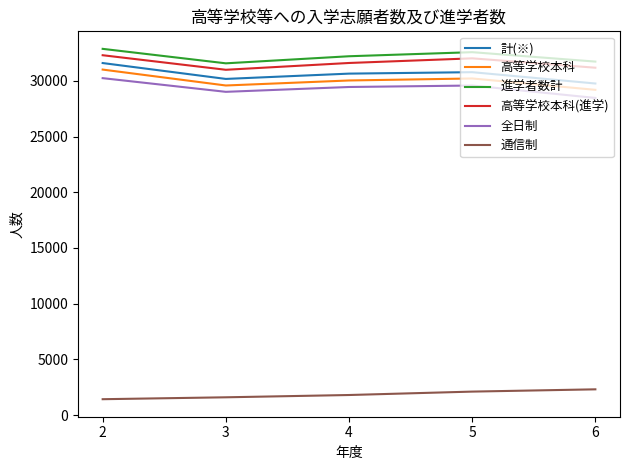

What is the spread (max minus min) of values at 3?

29970